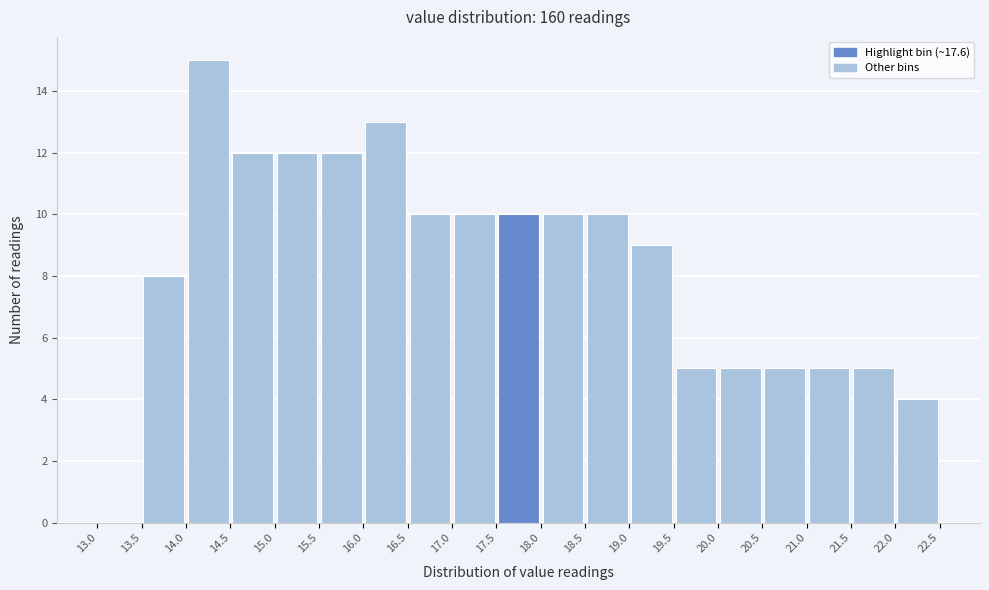

What is the height of the bar covering 17.0 to 17.5 on the x-axis? The values are not printed on the chart, so give them approximately, as read against the axis.

10